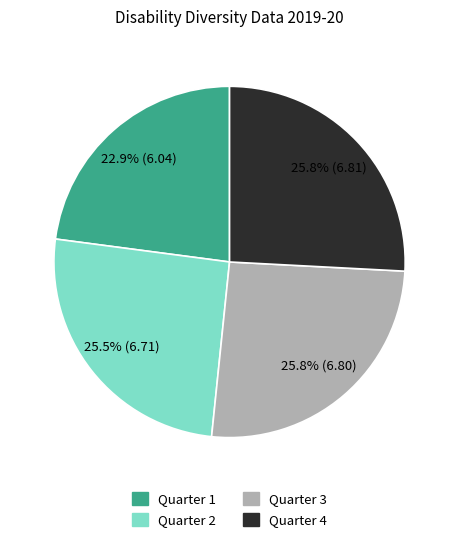

To the nearest percent, what is the average slice percentage?

25%